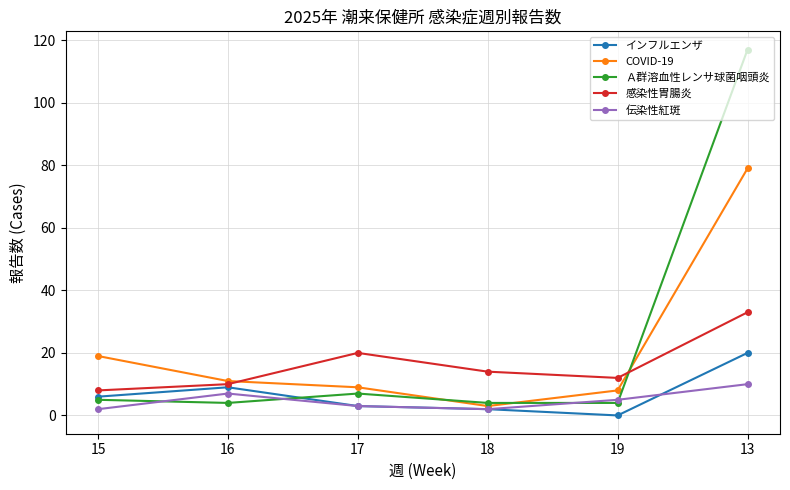

Does the chart display data point markers on the line(s)?

Yes